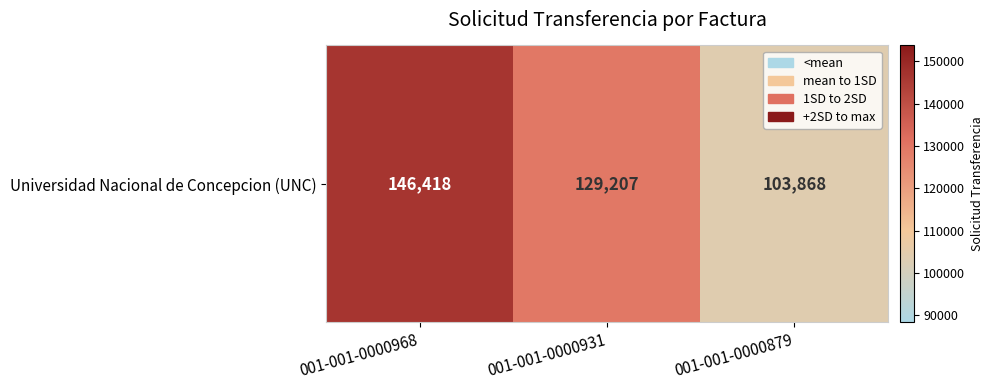

What is the difference between the maximum and second lowest values?

17211